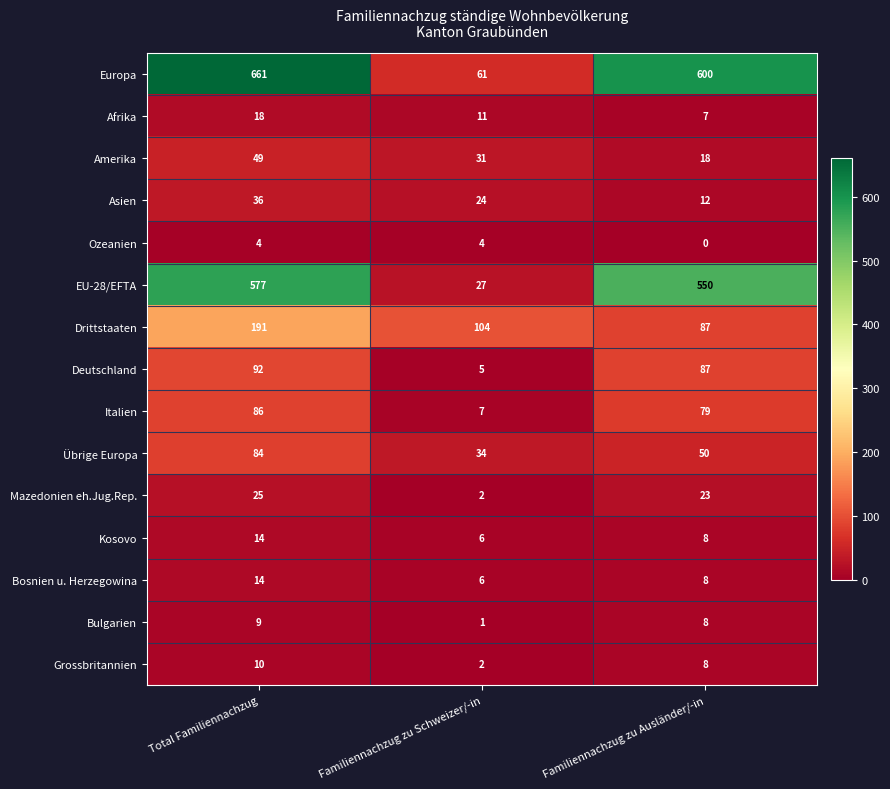

Count the Amerika values in the range 18 to 49.

3